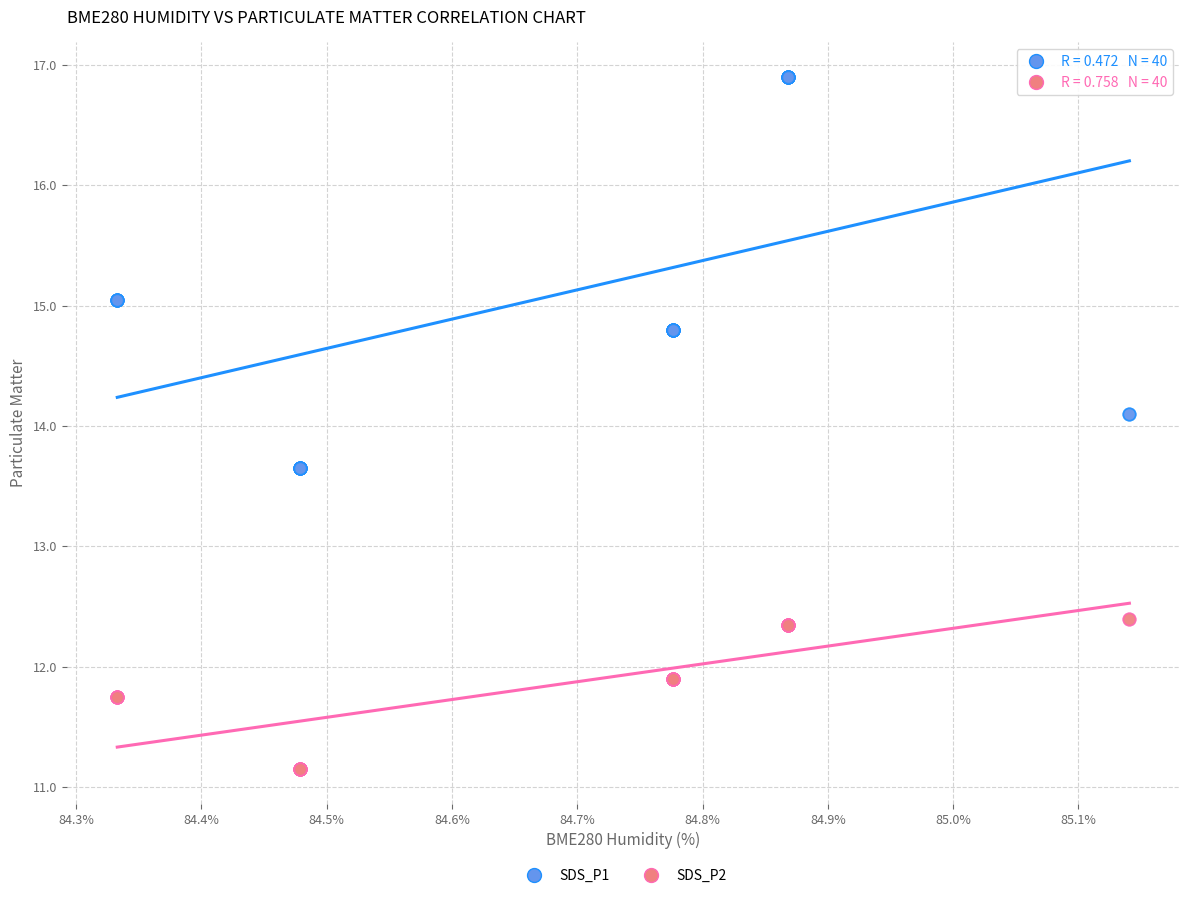

Which series reaches the minimum Y coordinate?

SDS_P2